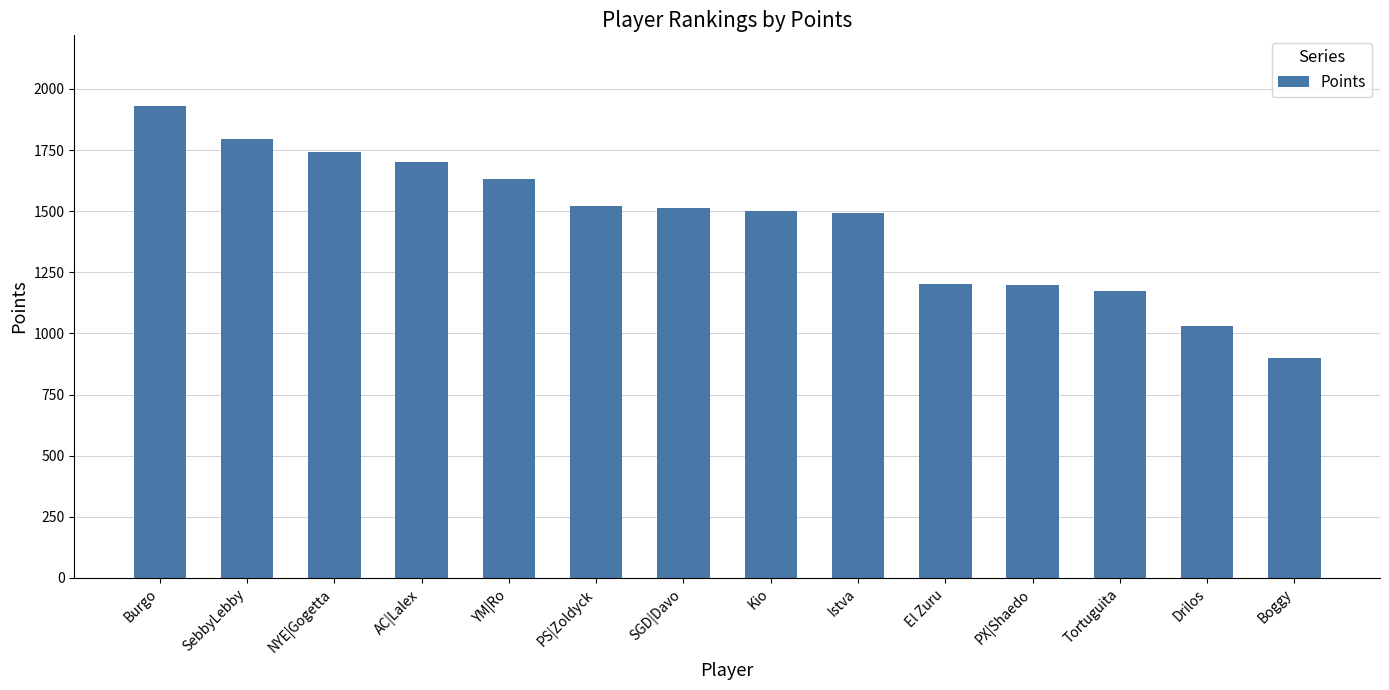

How many data points are less than 1515?

7